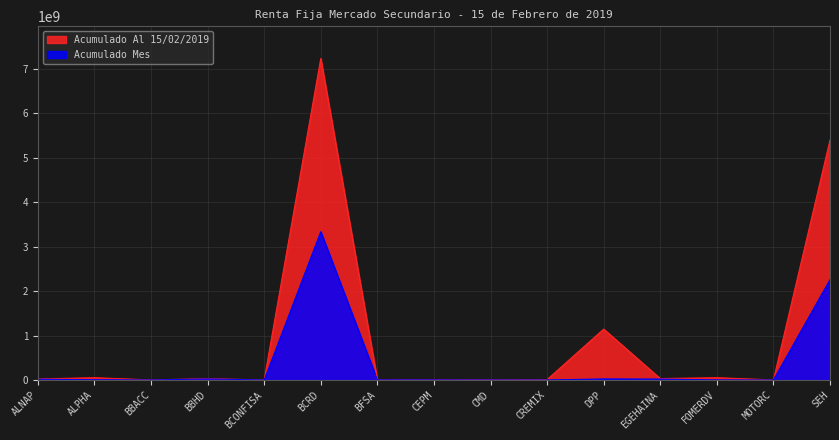

List the labels in order of Acumulado Mes value, smallest first.

BBACC, BCONFISA, CMD, CREMIX, FOMERDV, MOTORC, CEPM, BFSA, ALPHA, ALNAP, EGEHAINA, DPP, BBHD, SEH, BCRD